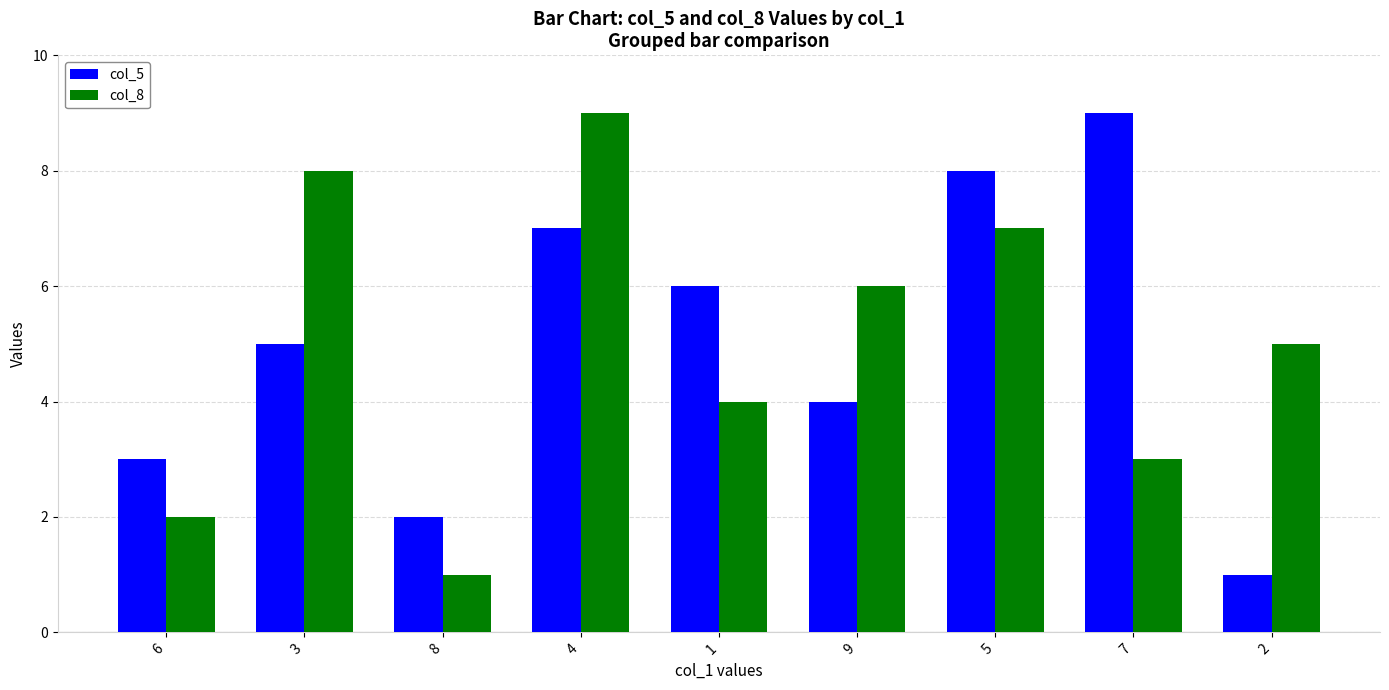

At which category is the sum across all series the highest?

4